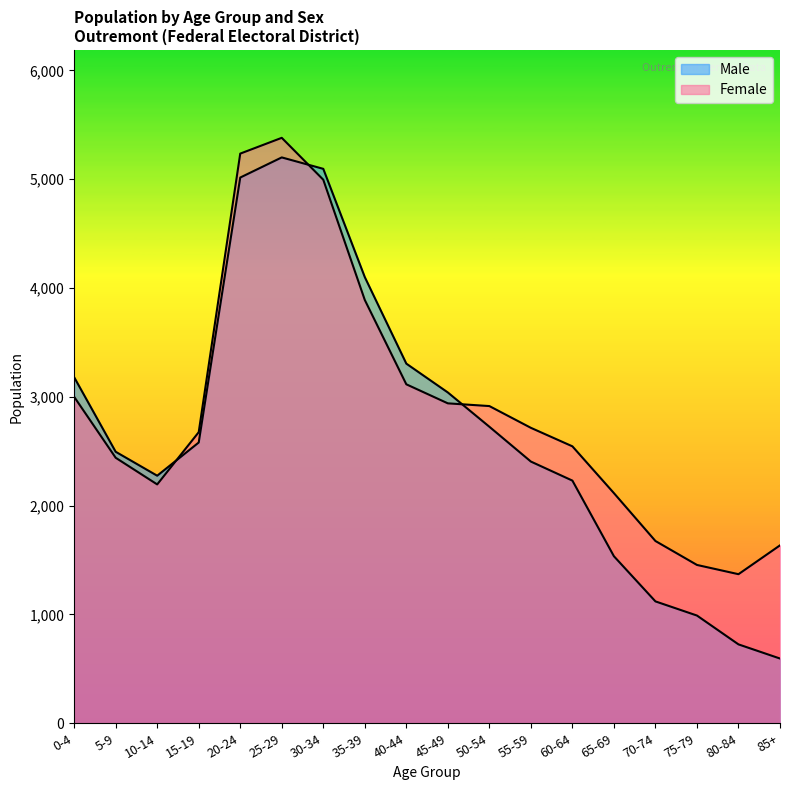

Which series has the largest range (max minus min)?

Male